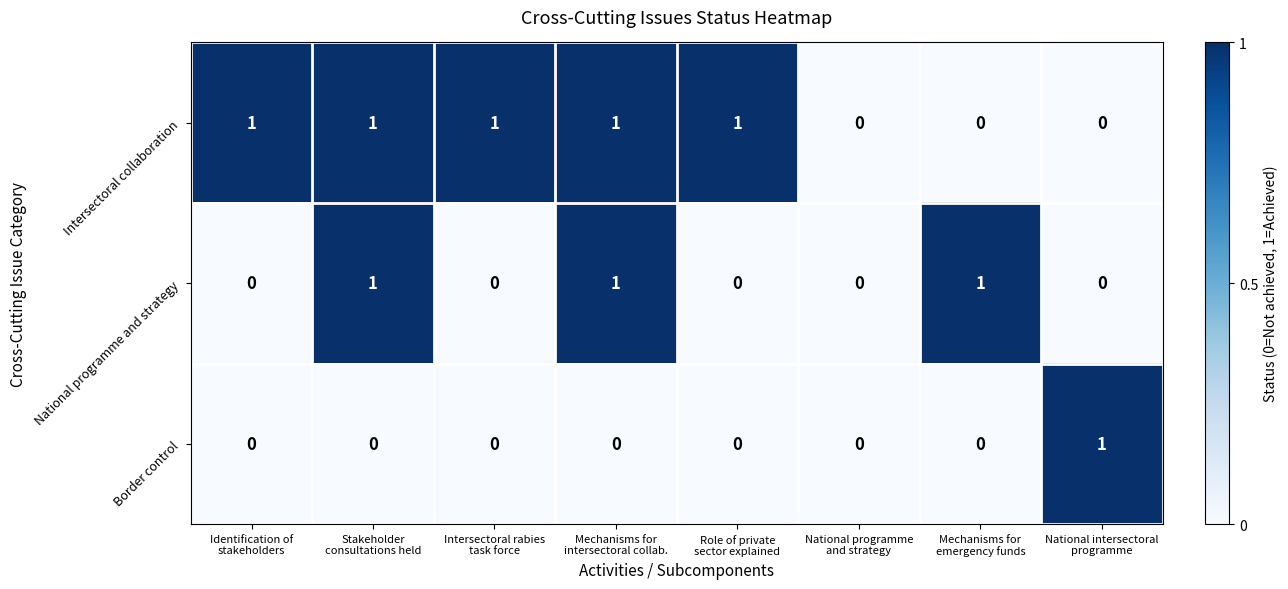

Rank the series by their average value, from lowest to highest.

Border control, National programme and strategy, Intersectoral collaboration